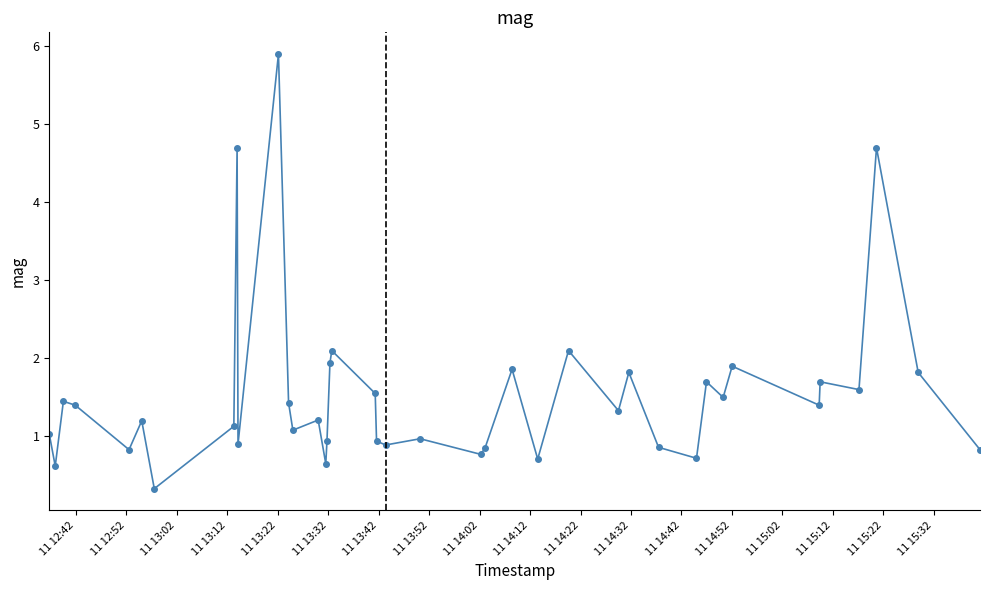

What is the smallest value displayed?

0.3